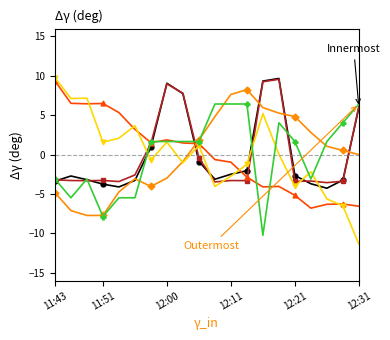

What is the greatest value displayed?

9.8